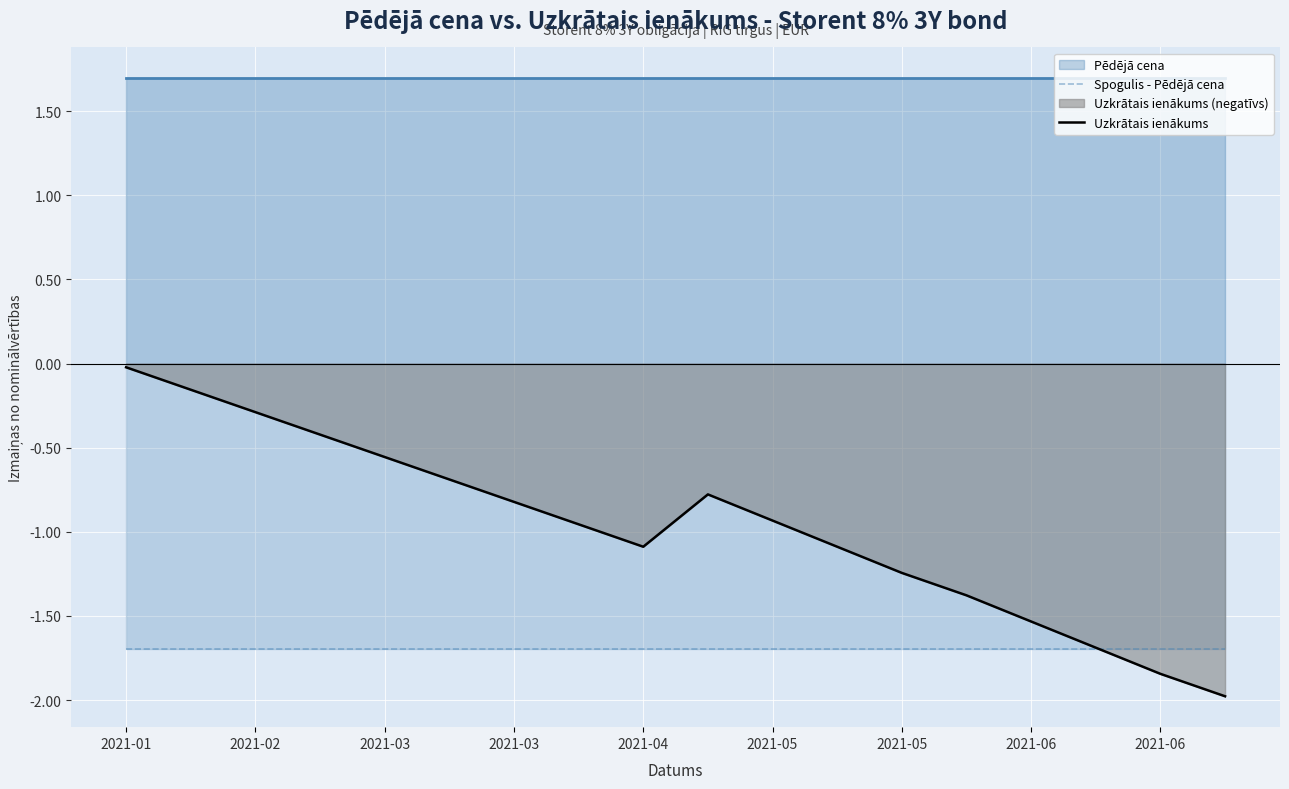

Reading left to right, list all the values displayed in this chart.

Spogulis - Pēdējā cena: -1.7	-1.7	-1.7	-1.7	-1.7	-1.7	-1.7	-1.7	-1.7	-1.7	-1.7	-1.7	-1.7	-1.7	-1.7	-1.7	-1.7	-1.7
Uzkrātais ienākums: -0.0	-0.2	-0.3	-0.4	-0.6	-0.7	-0.8	-1.0	-1.1	-0.8	-0.9	-1.1	-1.2	-1.4	-1.5	-1.7	-1.8	-2.0